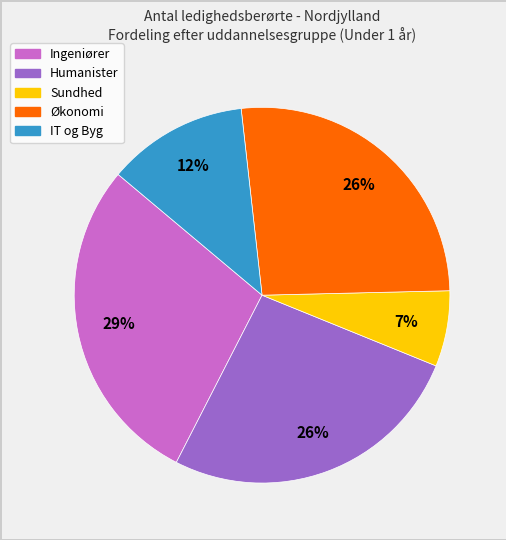

To the nearest percent, what is the average slice percentage?

20%